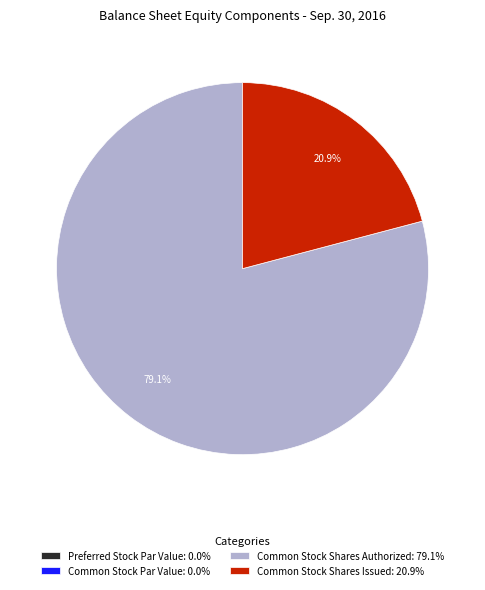

Is there any slice that represents more than half of the pie?

Yes